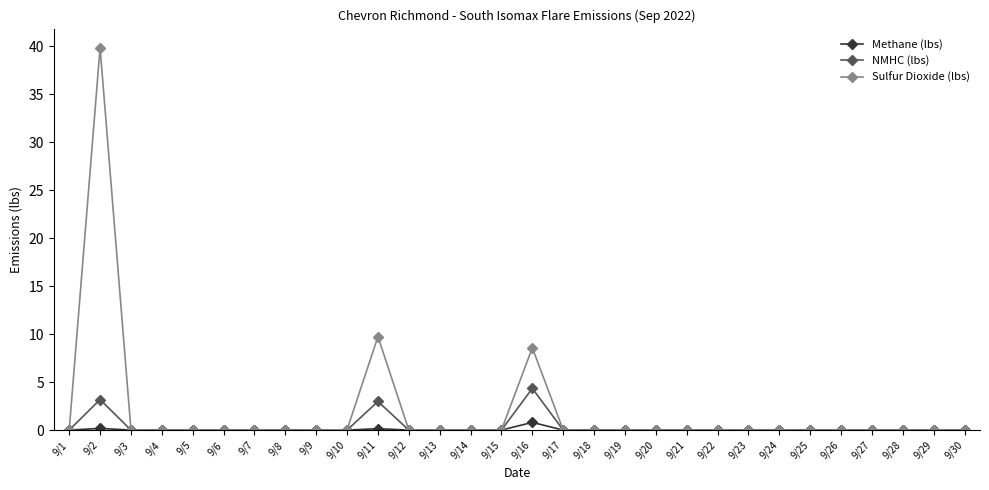

Which category has the highest value across all series?

9/2